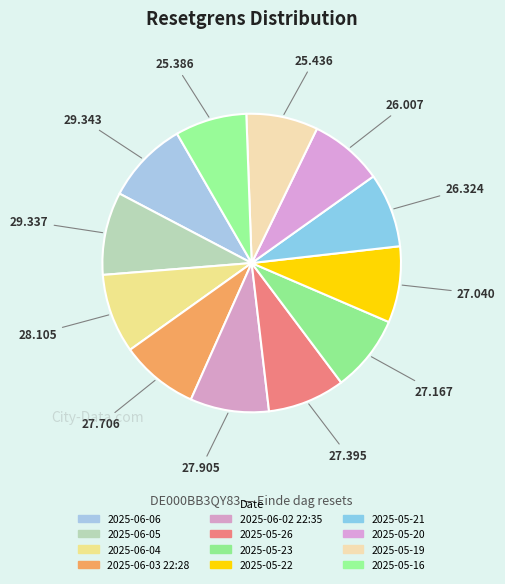

Which category has the smallest portion of the pie?

2025-05-16